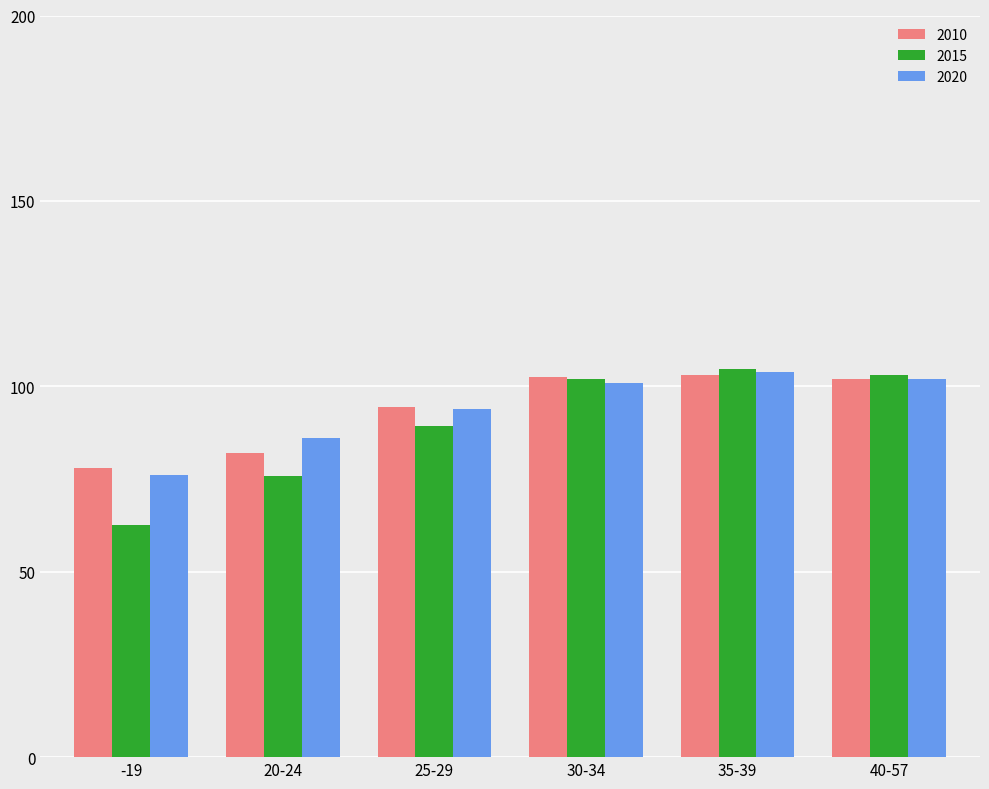

True or false: 2015 has a value of 100.8 at -19.

False